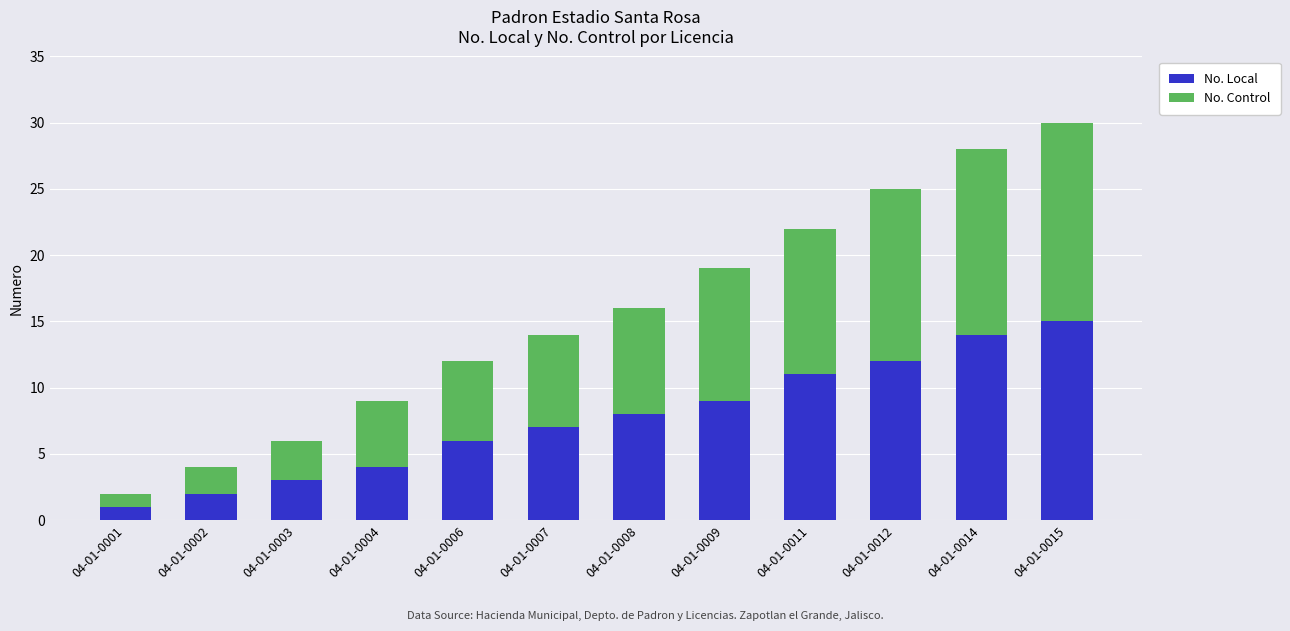

What is the difference between the maximum and minimum values in the No. Local series?

14